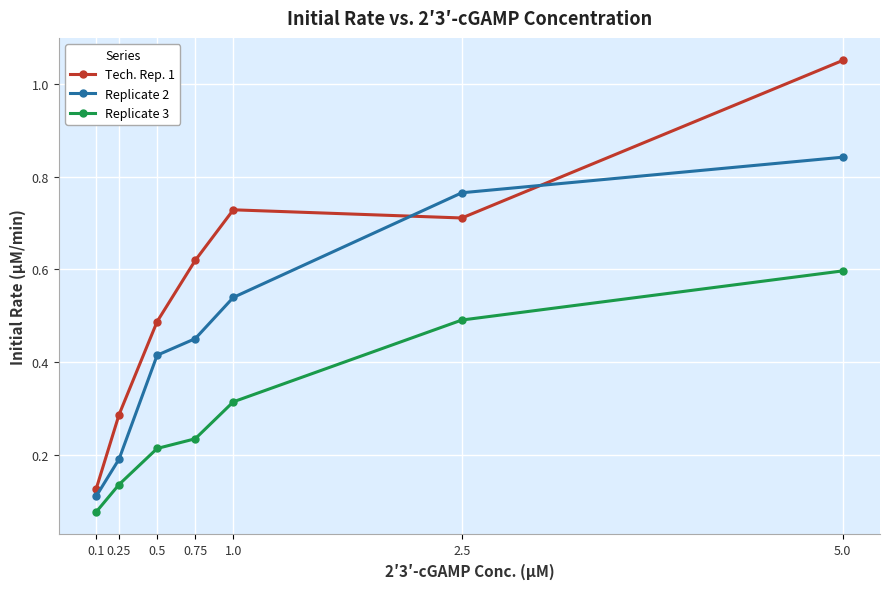

Which series has the widest spread of values?

Tech. Rep. 1